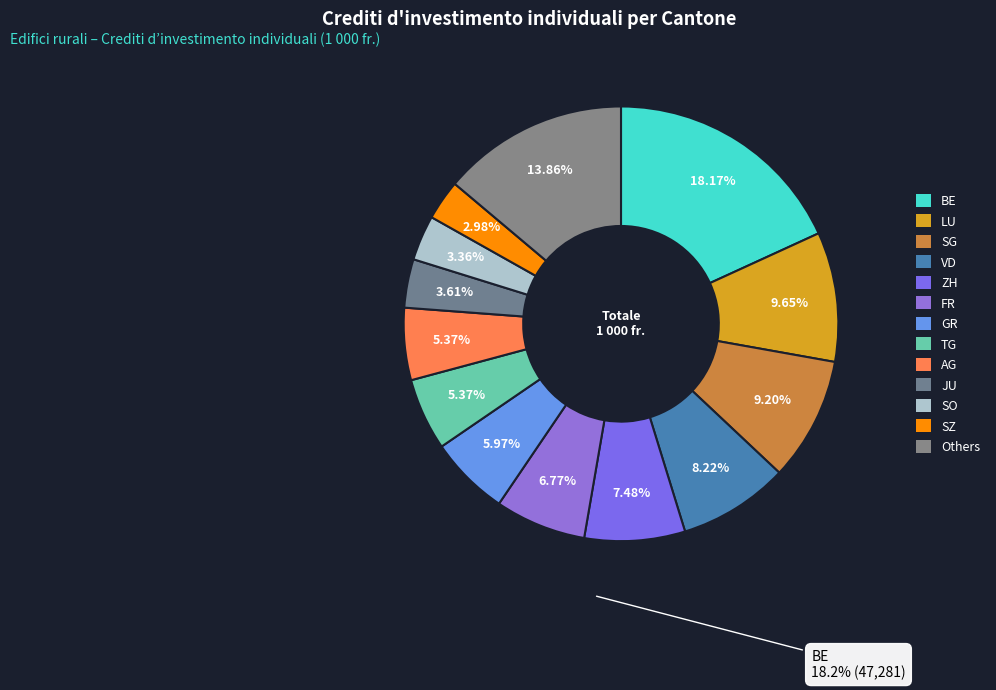

How many slices are in this pie chart?

13